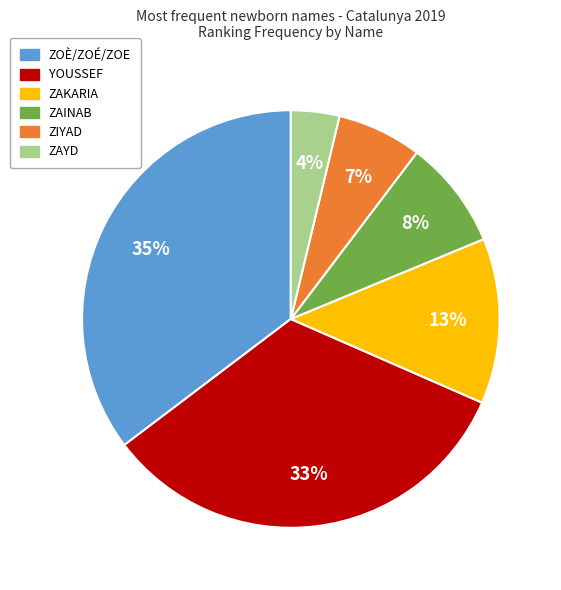

Between ZAINAB and ZAKARIA, which is larger?

ZAKARIA